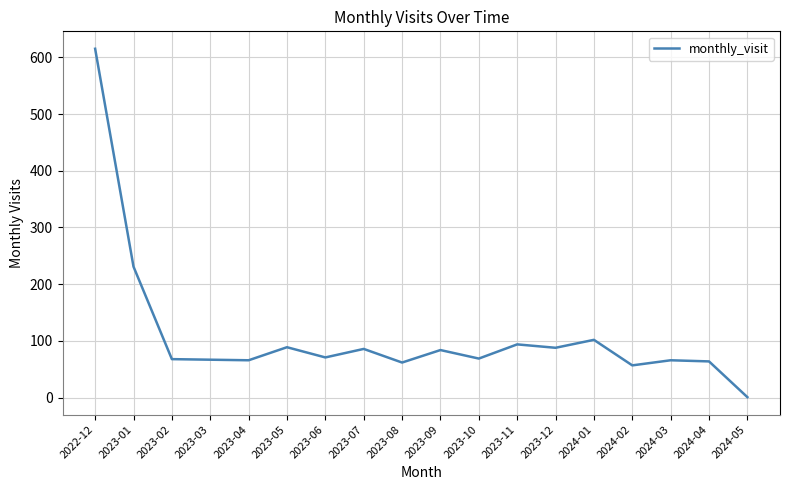

What is the difference between the maximum and minimum values?

614